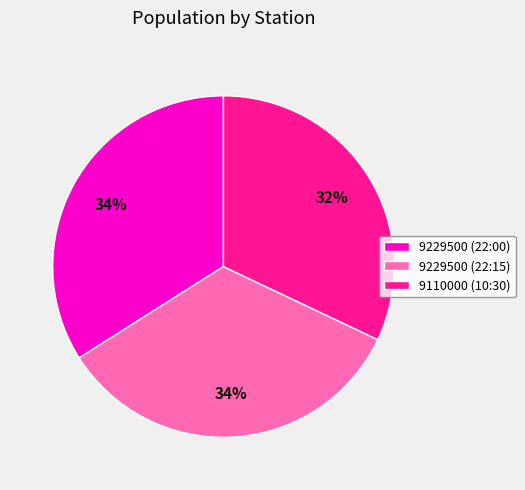

Which has a higher value, 9110000 (10:30) or 9229500 (22:00)?

9229500 (22:00)